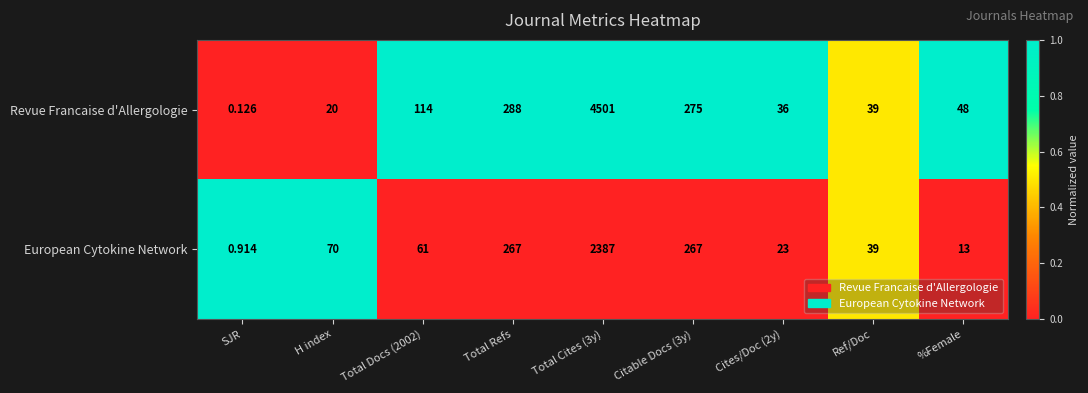

Where is Revue Francaise d'Allergologie nearest to the value 2250?

Total Refs